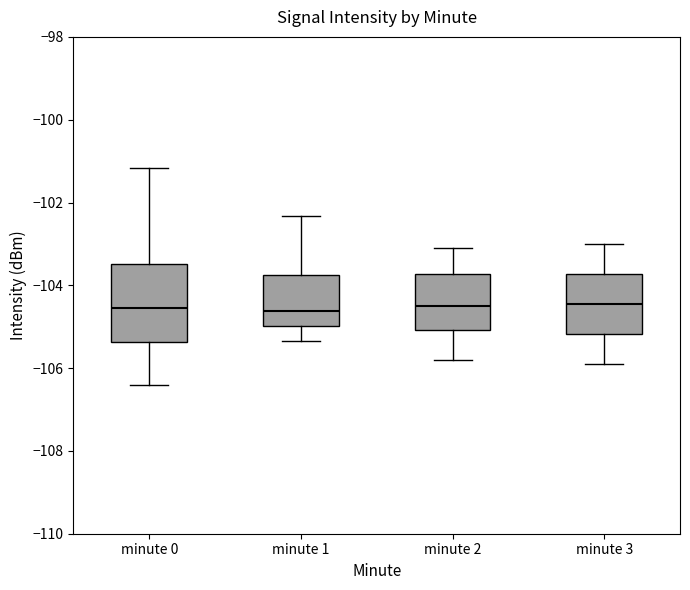

Reading left to right, read every box against the y-axis: the position of its median line, the range the box covers, and the ends of its whiskers. The values are not printed on the chart, so give them approximately, as read against the axis.

minute 0: median -104.6, box -105.4 to -103.4, whiskers -106.4 to -101.2
minute 1: median -104.6, box -105.0 to -103.8, whiskers -105.4 to -102.4
minute 2: median -104.4, box -105.0 to -103.8, whiskers -105.8 to -103.0
minute 3: median -104.4, box -105.2 to -103.8, whiskers -105.8 to -103.0